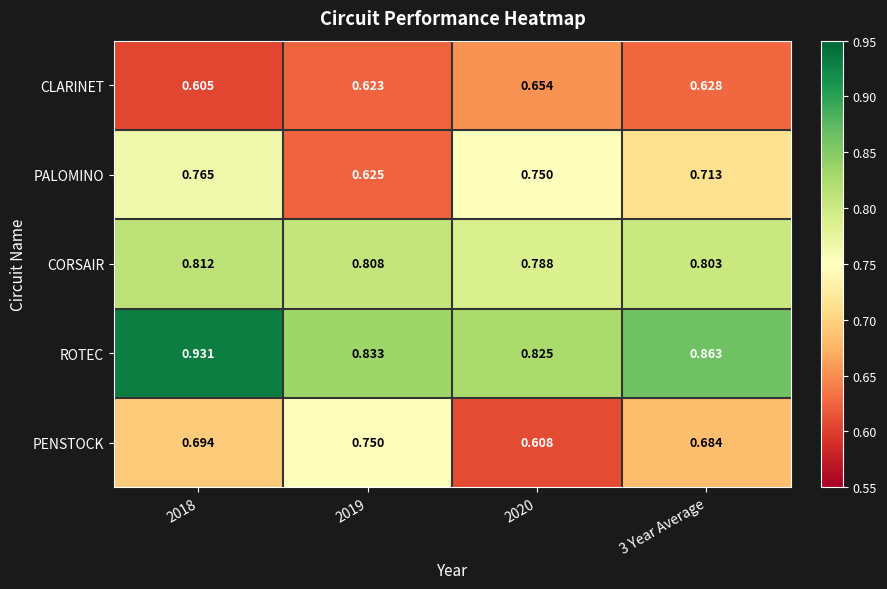

Which series changed the most between 2018 and 3 Year Average?

ROTEC